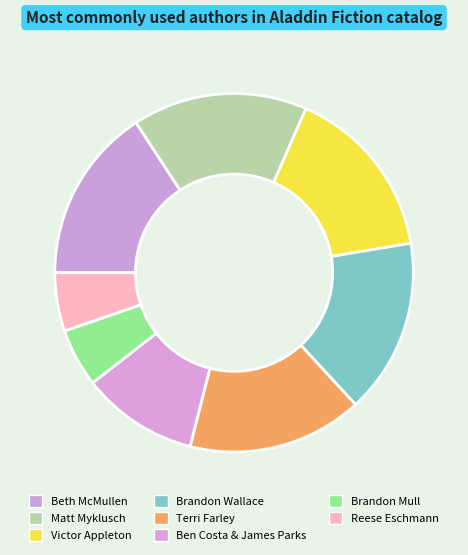

How many segments does this pie chart have?

8